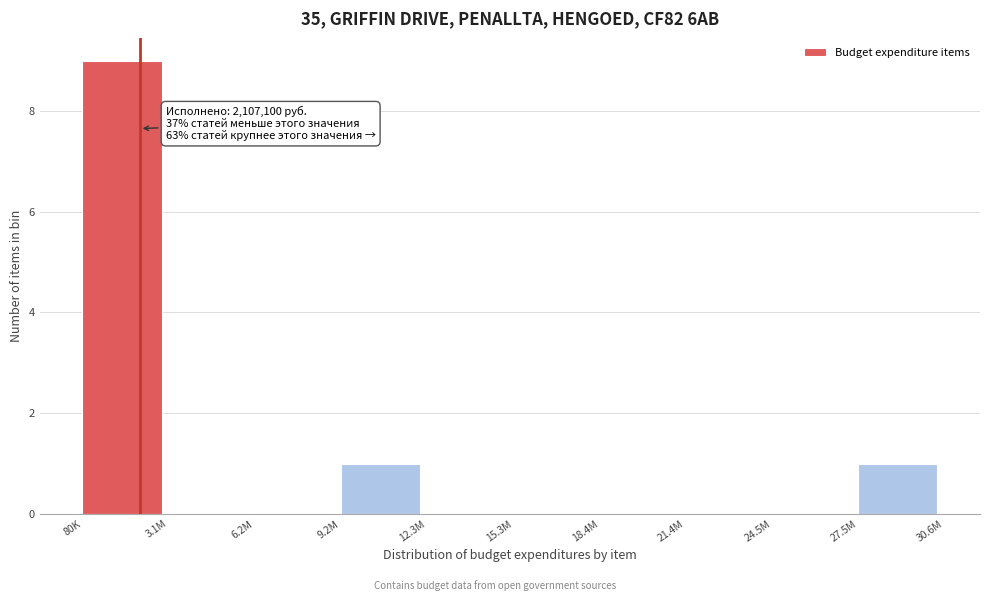

Reading right to left, list all the values displayed in this chart.

27.5M=1	24.5M=0	21.4M=0	18.4M=0	15.3M=0	12.3M=0	9.2M=1	6.2M=0	3.1M=0	80K=9